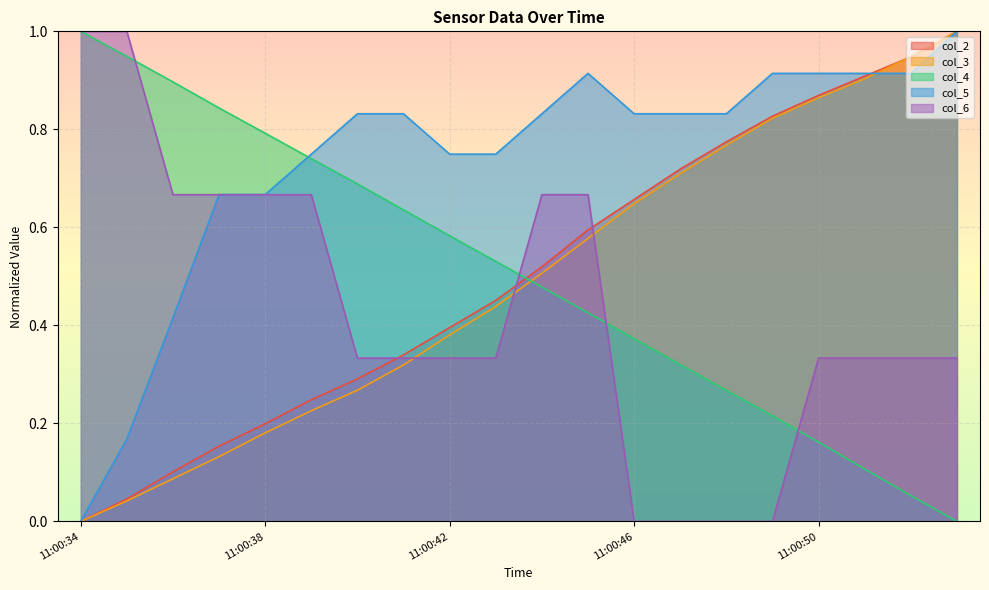

Between which two adjacent categories do col_6 and col_5 first intersect?

11:00:36 and 11:00:37